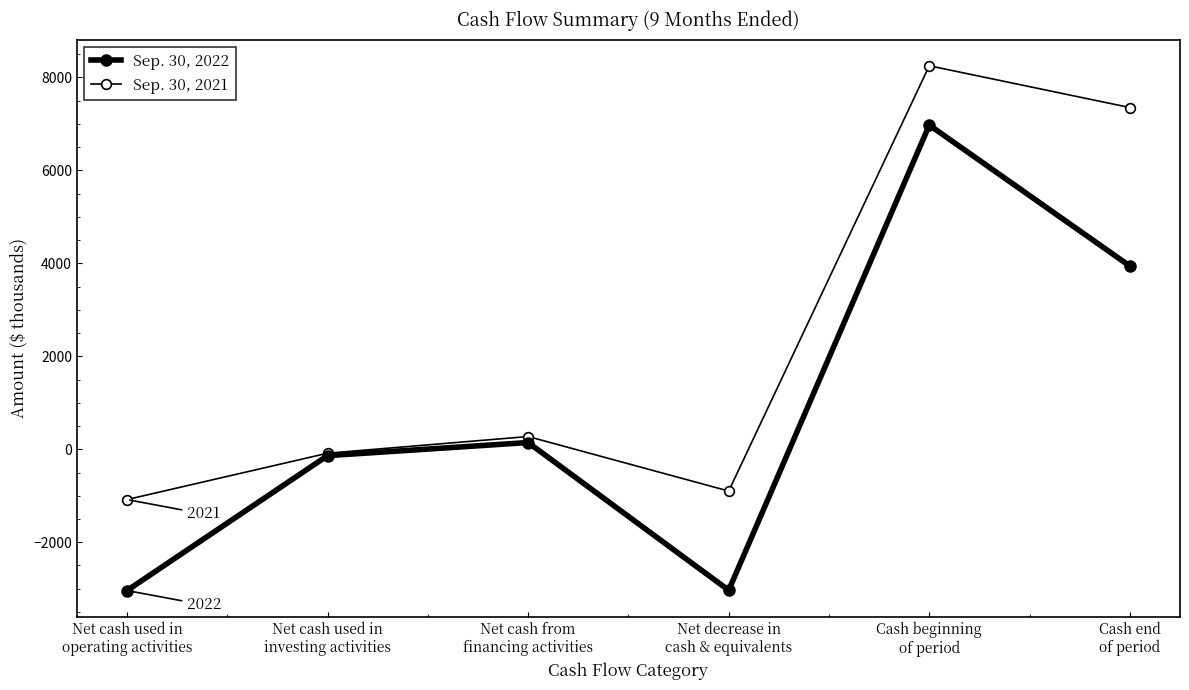

How many lines are shown in the chart?

2